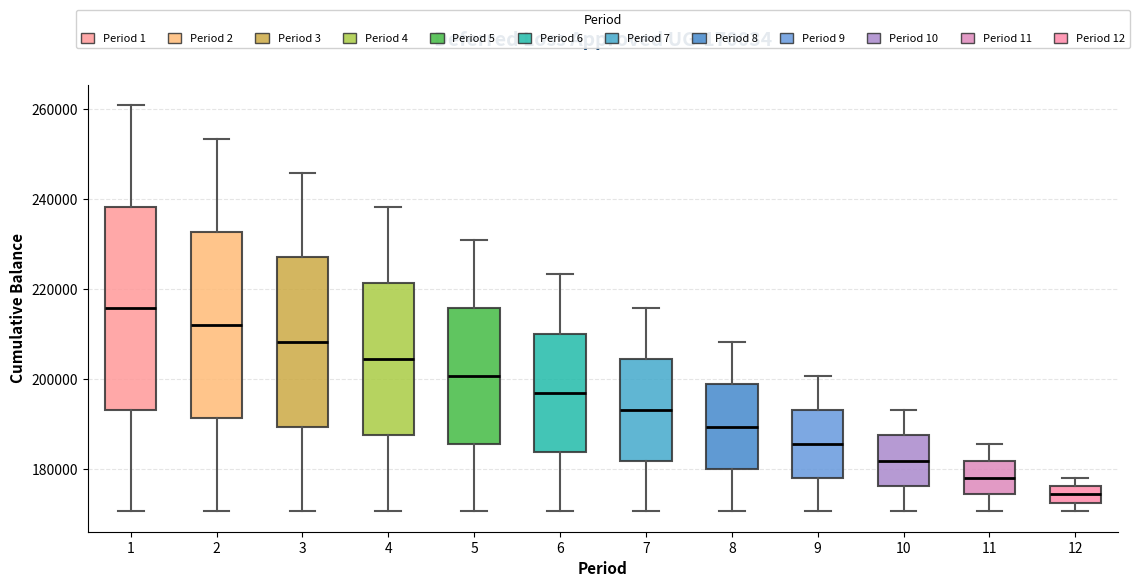

Which box's median line is the highest?

1